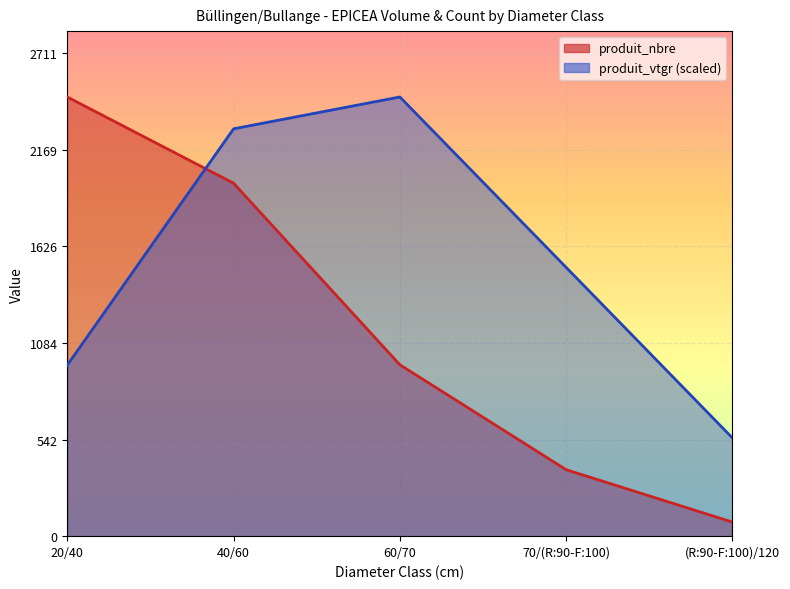

How many values in the produit_vtgr series exceed 1508?

3